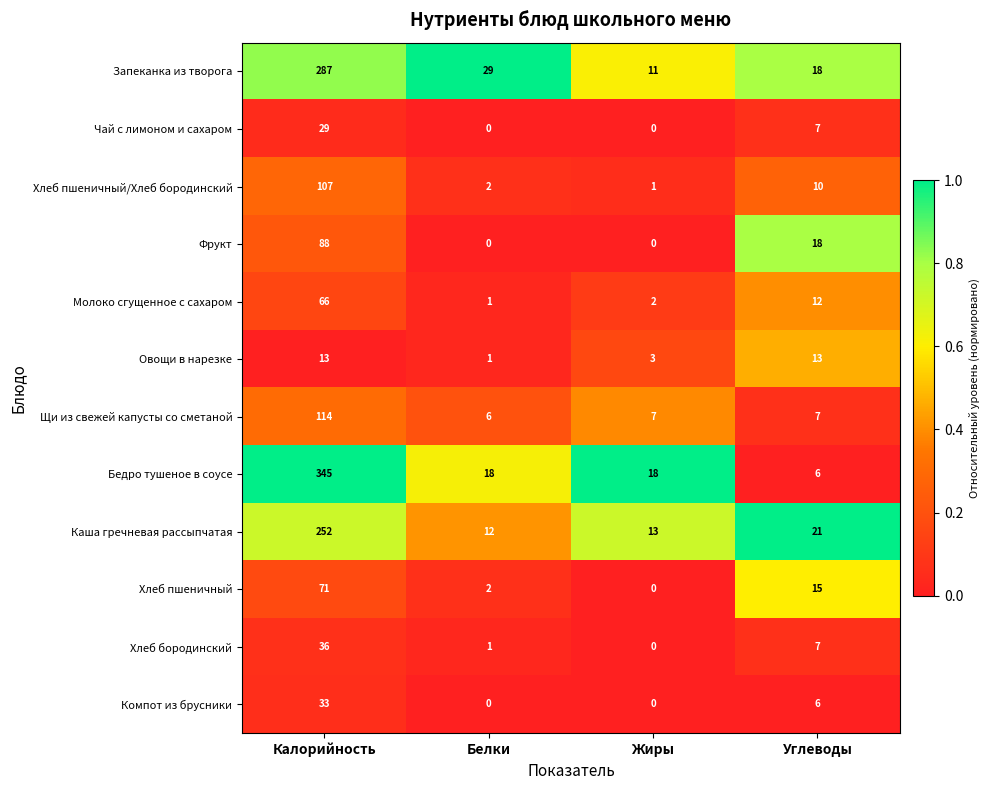

What is the greatest value displayed?

345